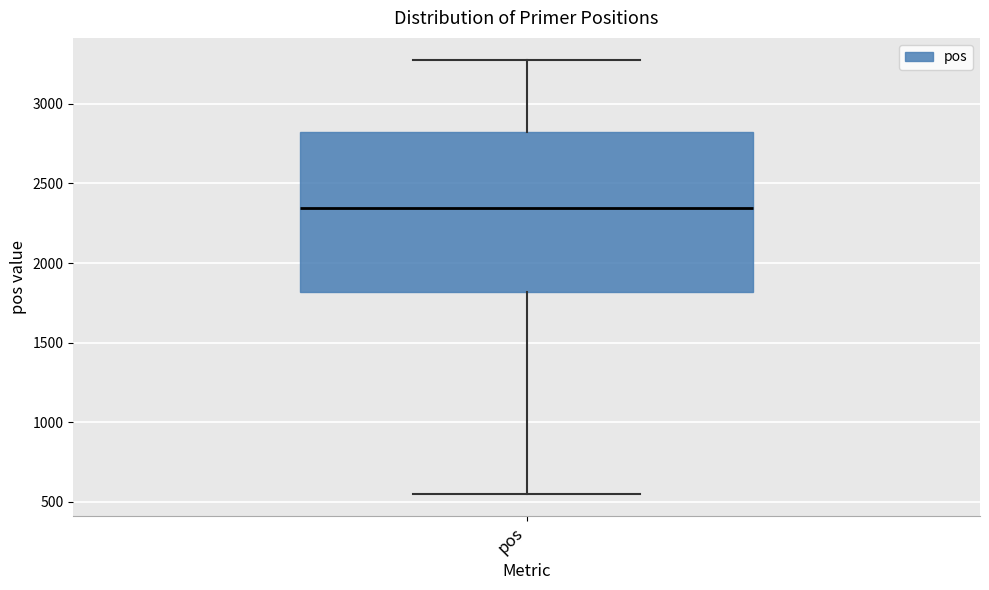

Transcribe this box plot: give where the median line is, the range the box spans, and where the two whiskers end, as read against the y-axis. The values are not printed on the chart, so give them approximately, as read against the axis.

median 2350, box 1800 to 2850, whiskers 550 to 3300